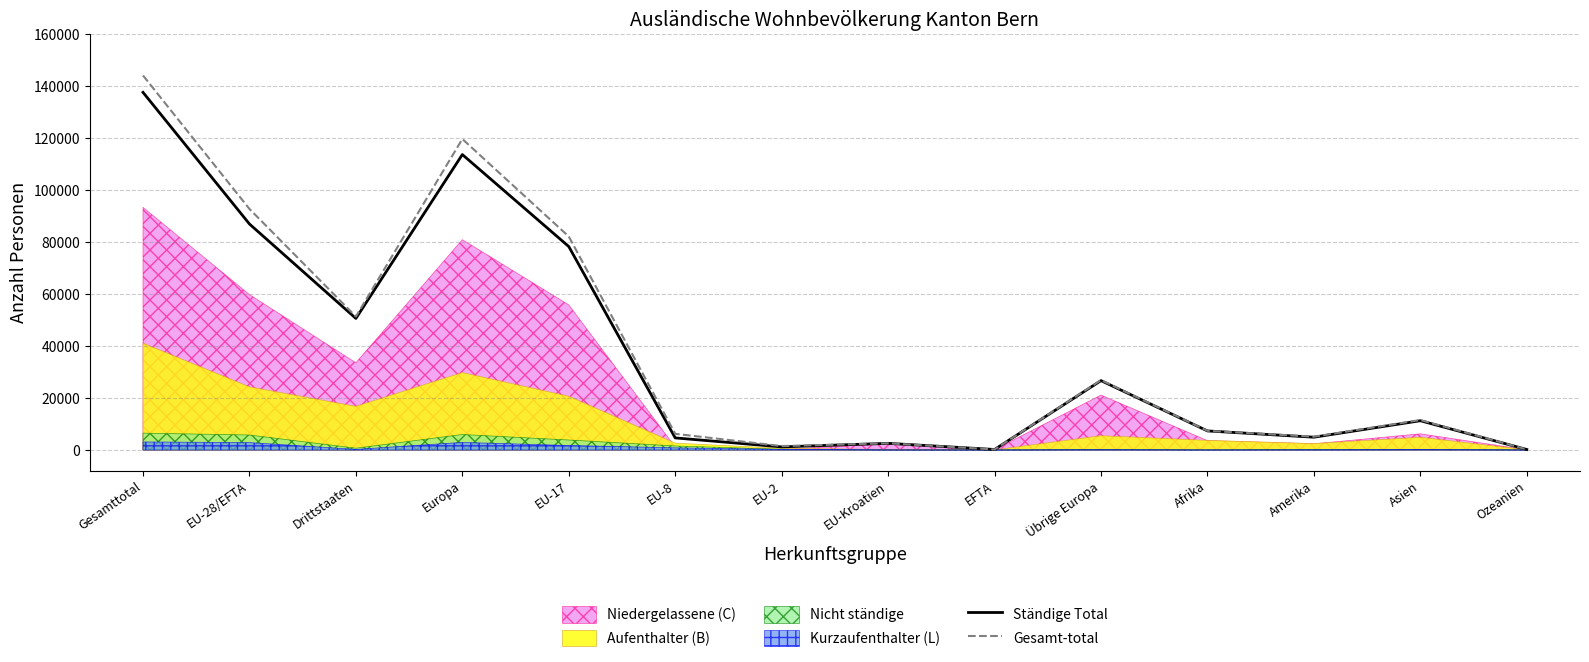

Where is Ständige Total nearest to the value 68918?

EU-17